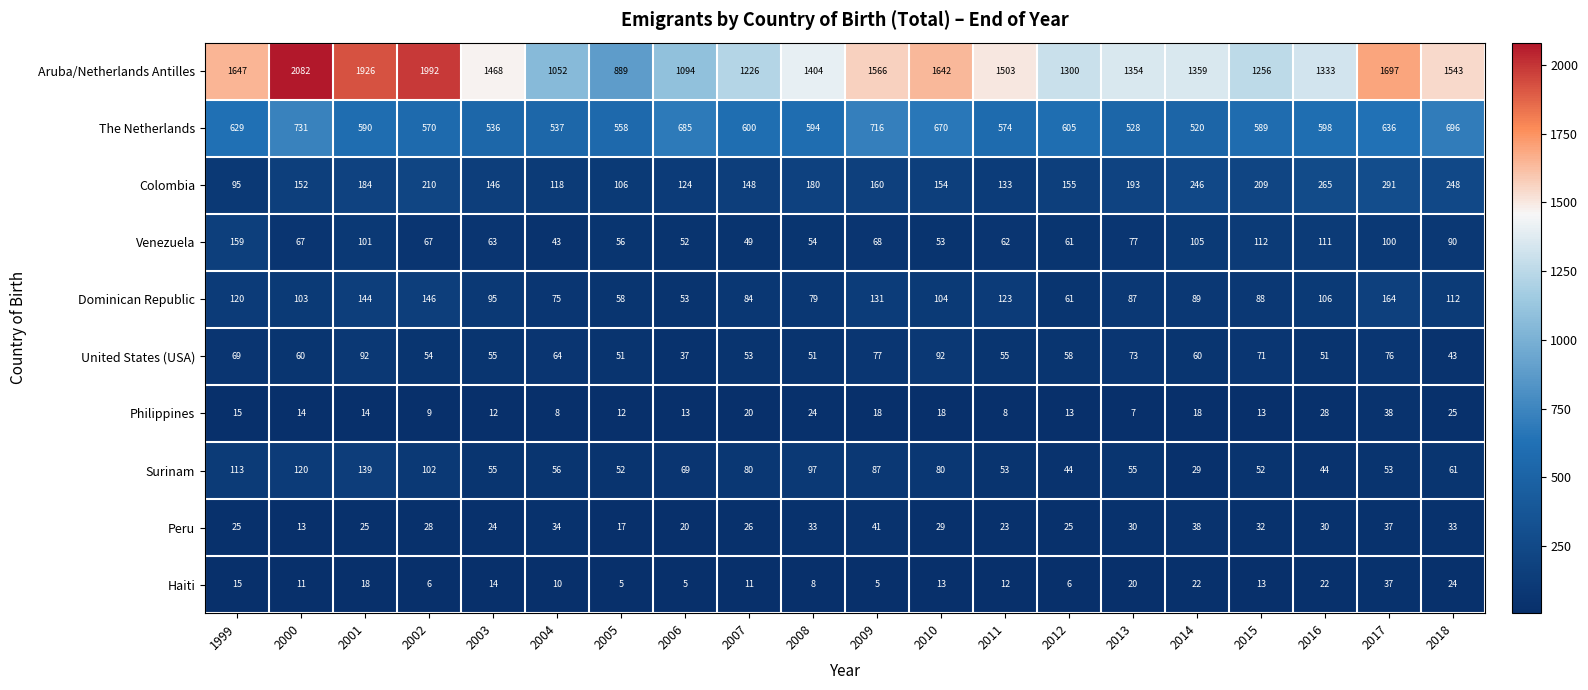

Is it true that Aruba/Netherlands Antilles equals 2307 at 2014?

False